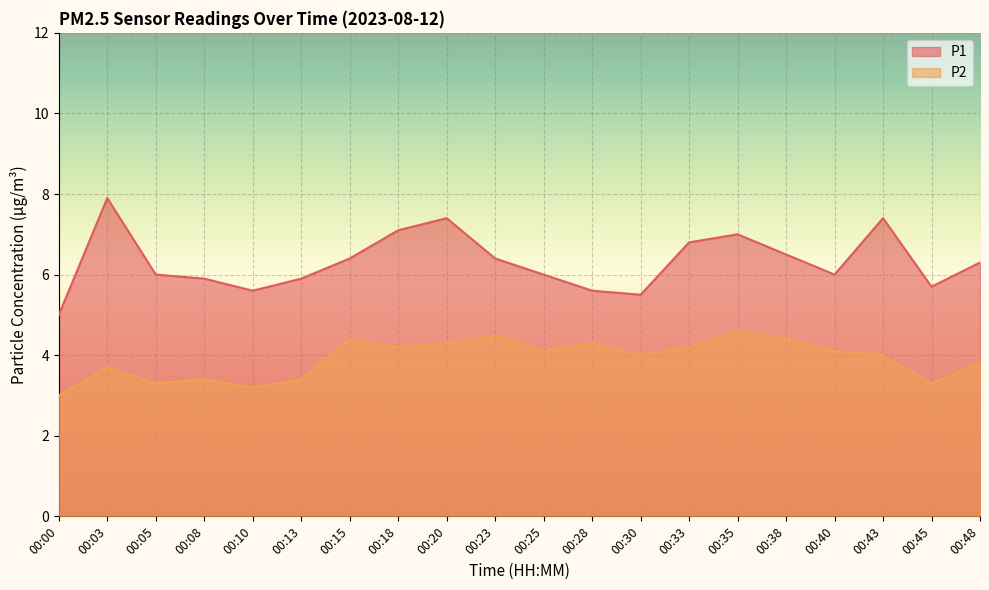

What is the smallest value displayed?

3.0